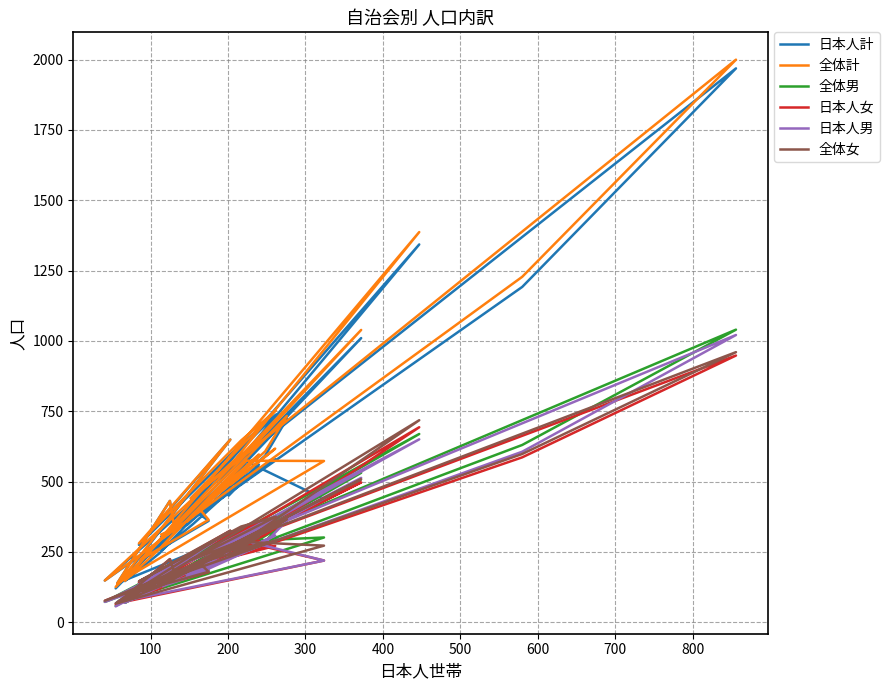

Is this an area chart (filled region under the line)?

No